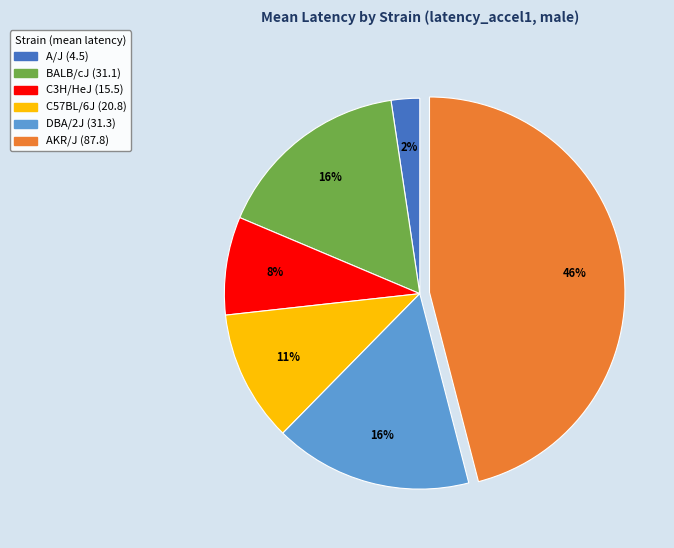

To the nearest percent, what is the average slice percentage?

17%